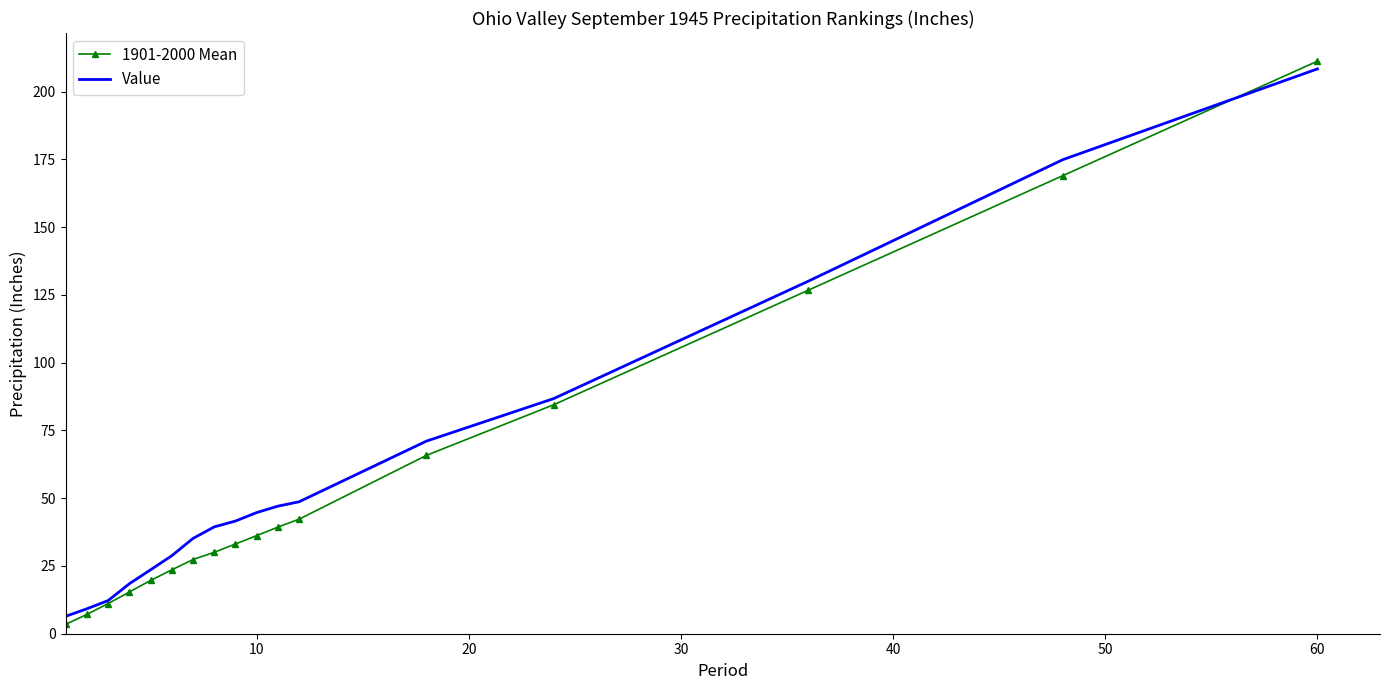

Which series has the largest range (max minus min)?

1901-2000 Mean